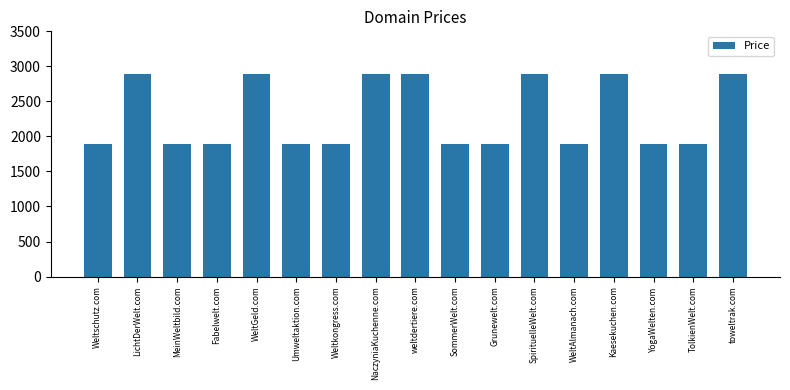

What is the maximum value shown in the chart?

2888